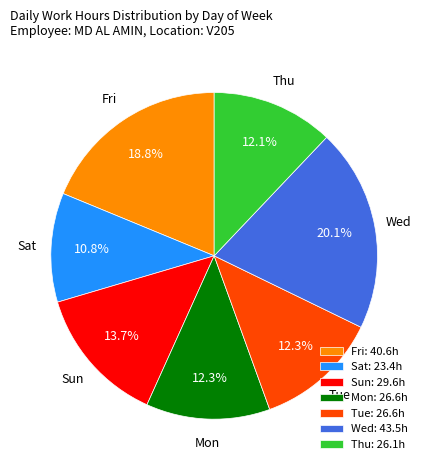

What percentage do Thu: 26.1h and Tue: 26.6h together represent?

24.4%